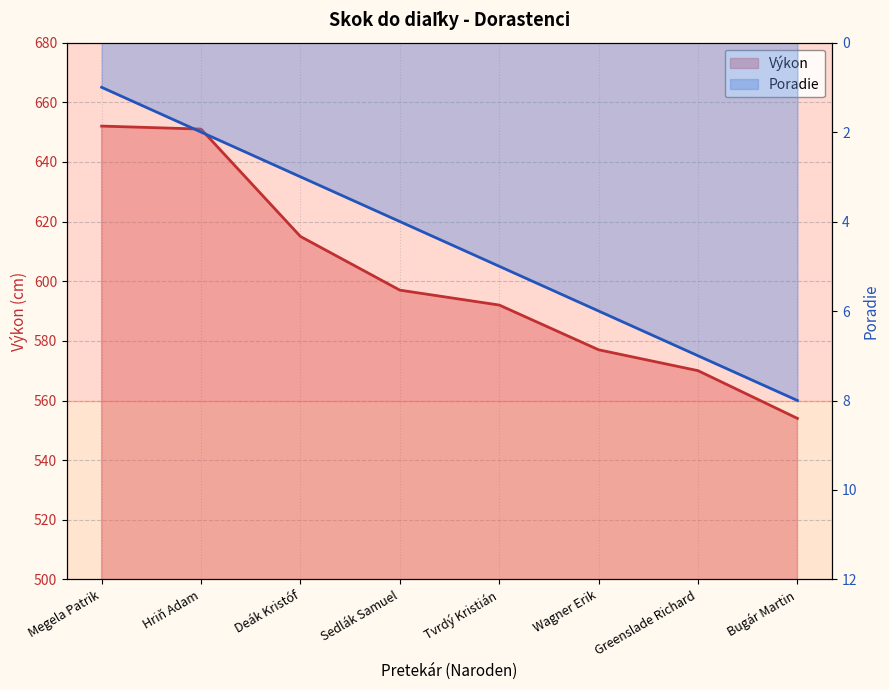

What is the difference between the second highest and minimum values in the Poradie series?

6